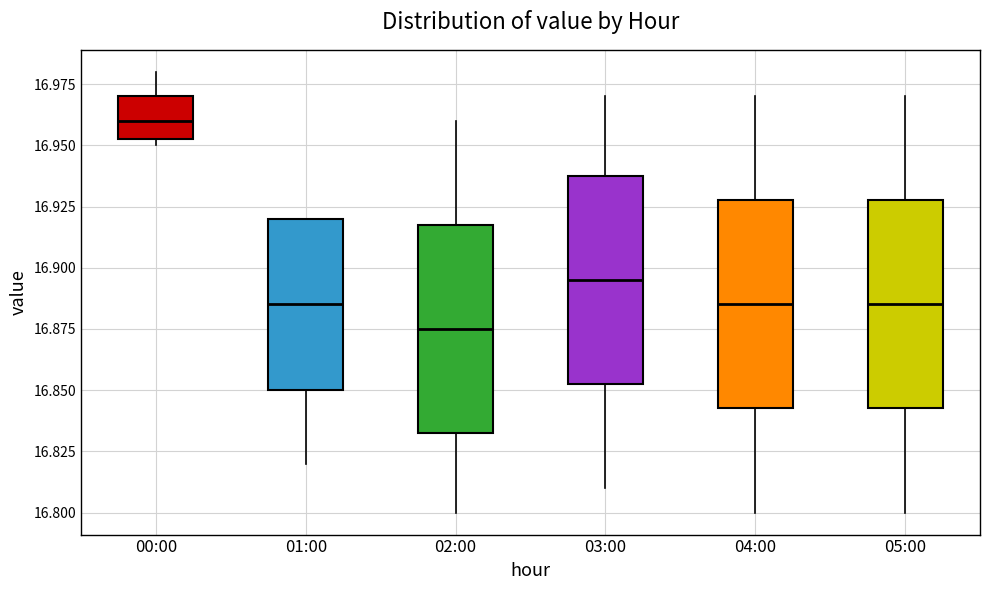

Reading left to right, read every box against the y-axis: the position of its median line, the range the box covers, and the ends of its whiskers. The values are not printed on the chart, so give them approximately, as read against the axis.

00:00: median 16.960, box 16.955 to 16.970, whiskers 16.950 to 16.980
01:00: median 16.885, box 16.850 to 16.920, whiskers 16.820 to 16.920
02:00: median 16.875, box 16.835 to 16.920, whiskers 16.800 to 16.960
03:00: median 16.895, box 16.855 to 16.940, whiskers 16.810 to 16.970
04:00: median 16.885, box 16.845 to 16.930, whiskers 16.800 to 16.970
05:00: median 16.885, box 16.845 to 16.930, whiskers 16.800 to 16.970